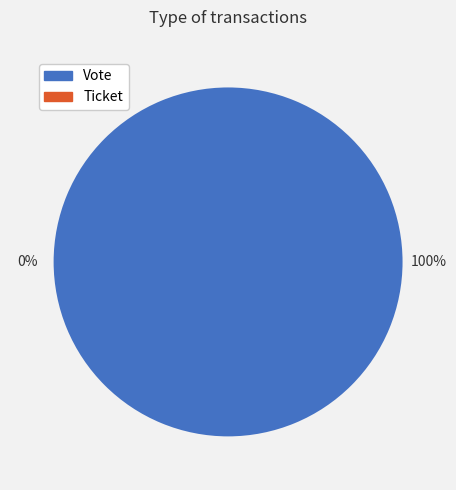

Which slice represents more than half of the pie?

Vote